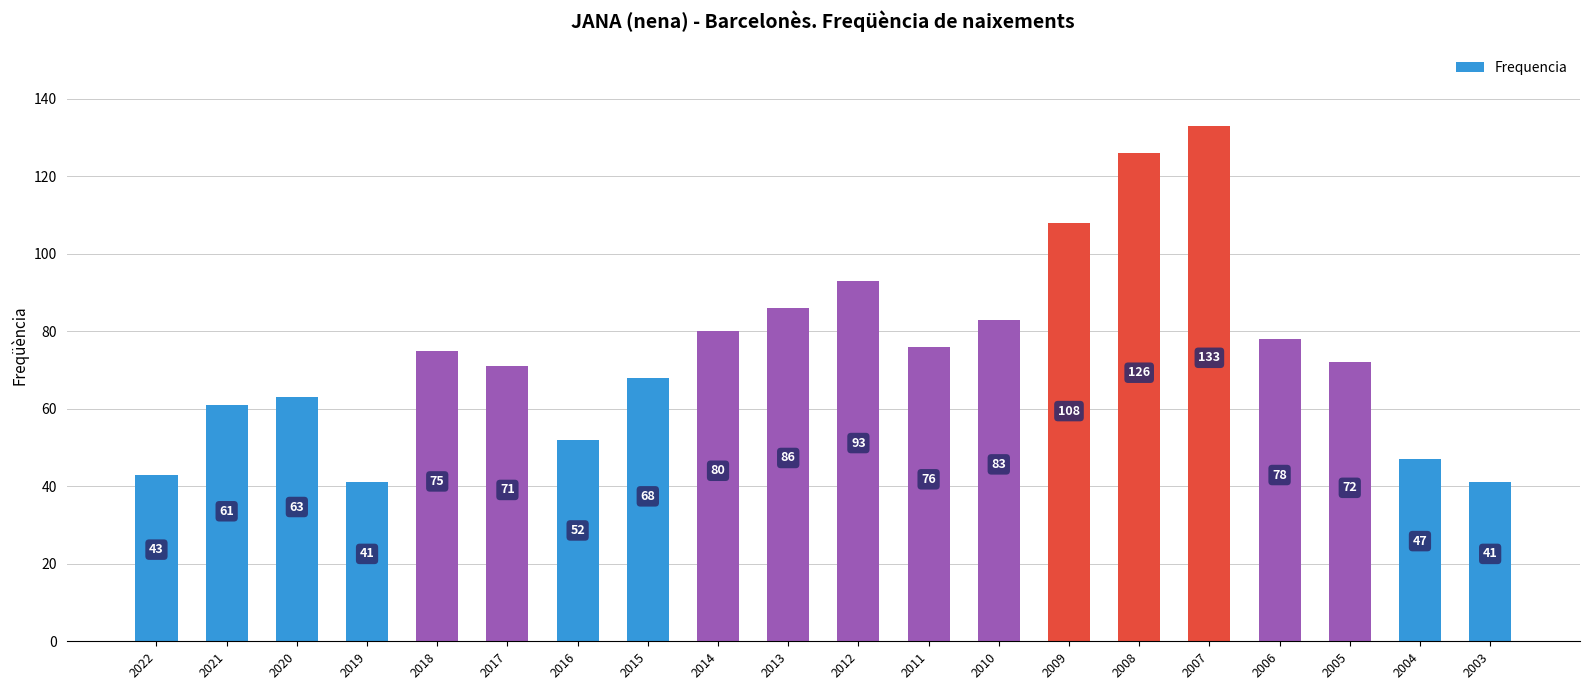

What is the difference between the values at 2012 and 2017?

22